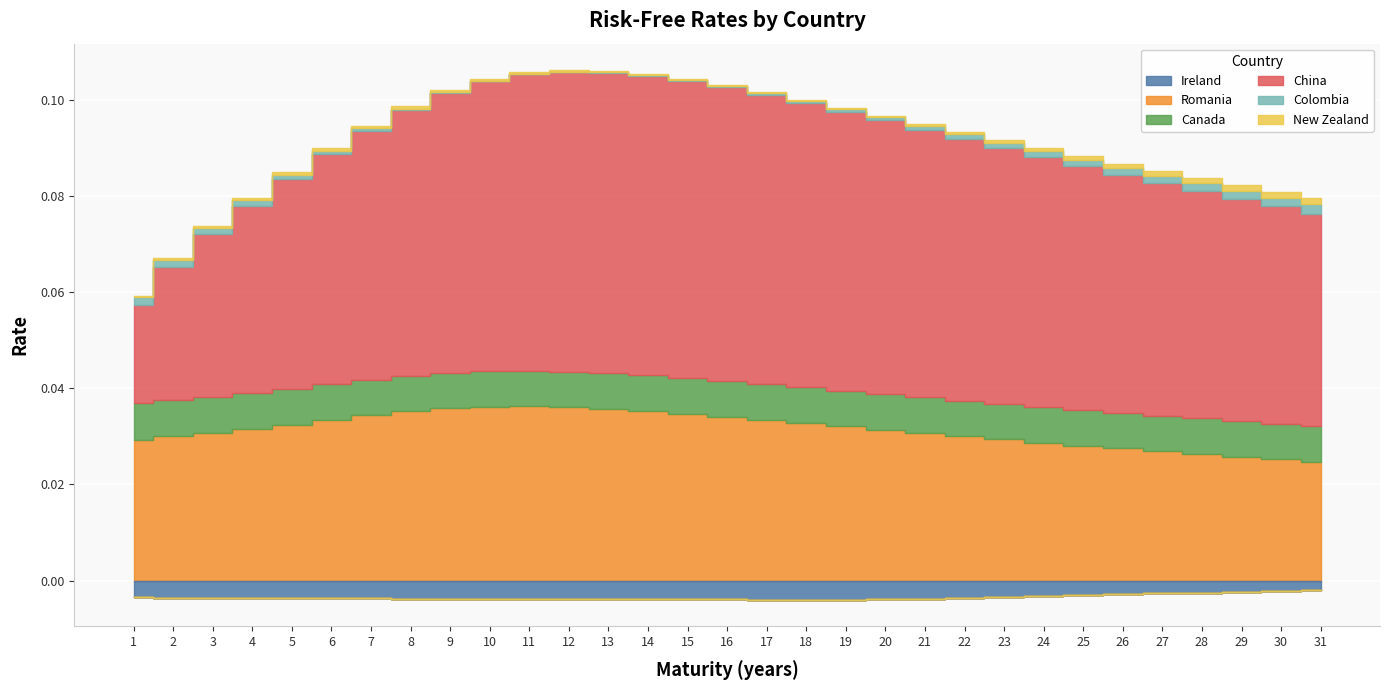

What is the maximum value shown in the chart?

0.1